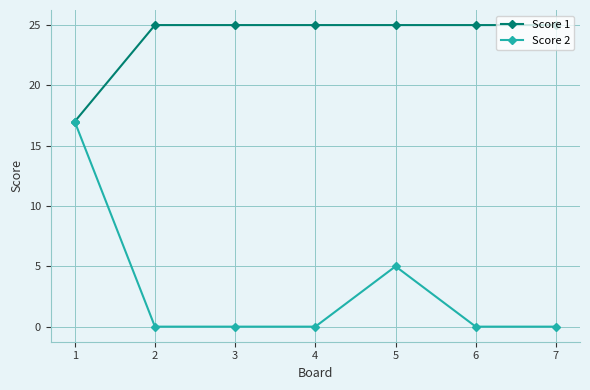

True or false: Score 2 has more than 0 points higher than both neighbors.

True